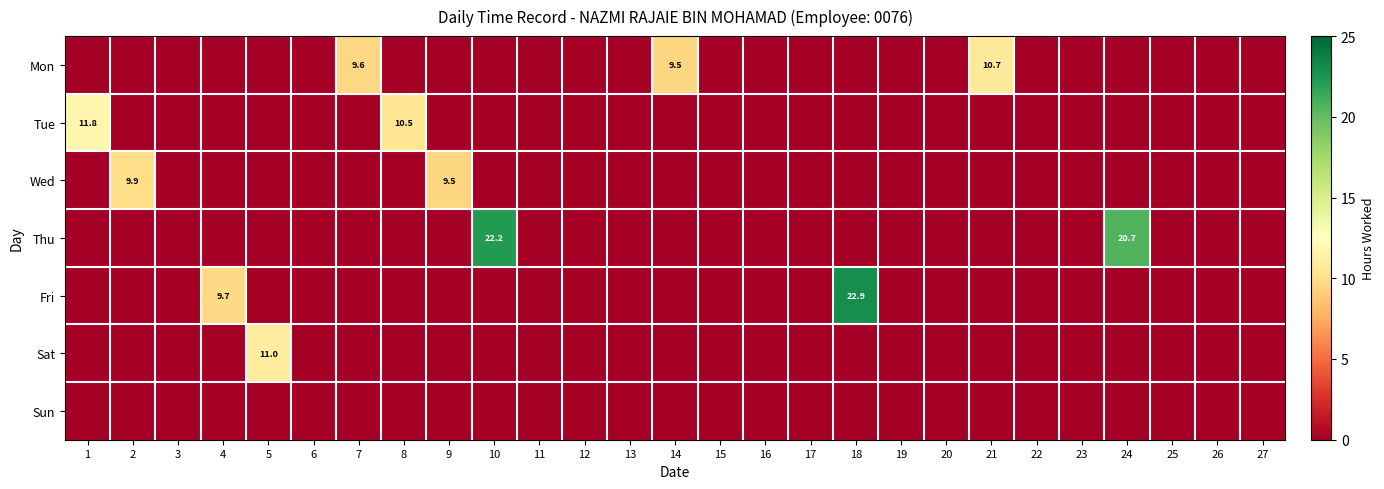

Is it true that Tue equals 6.0 at 1?

False